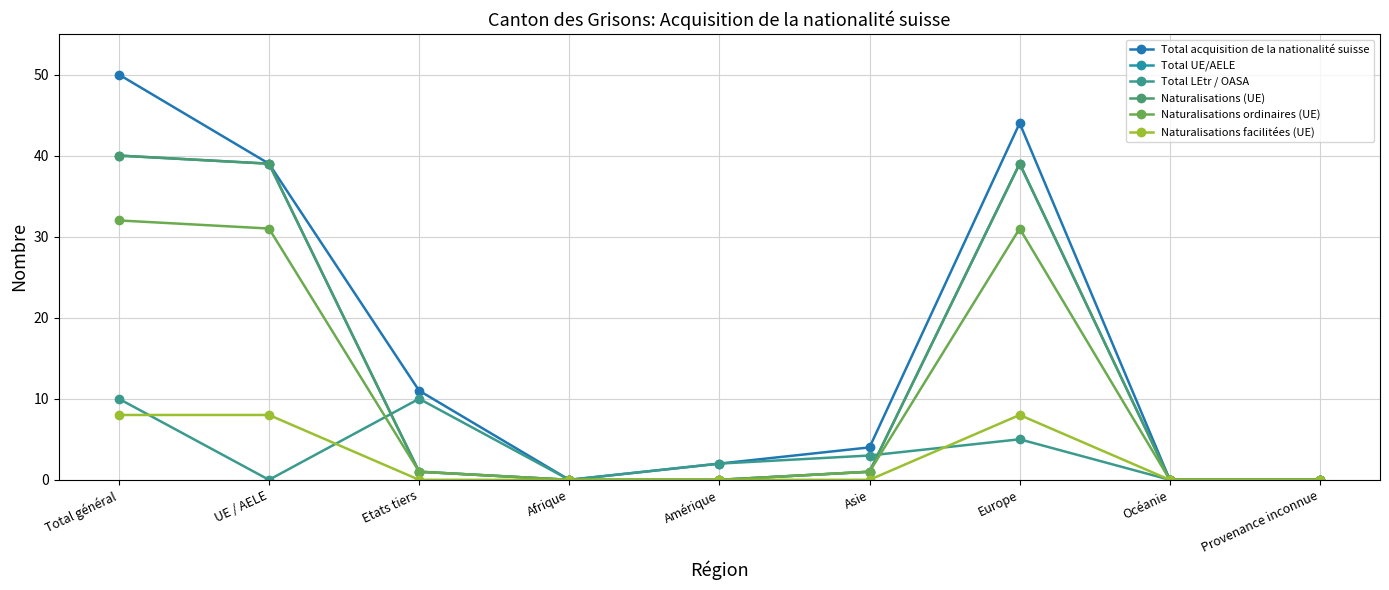

Is this an area chart (filled region under the line)?

No